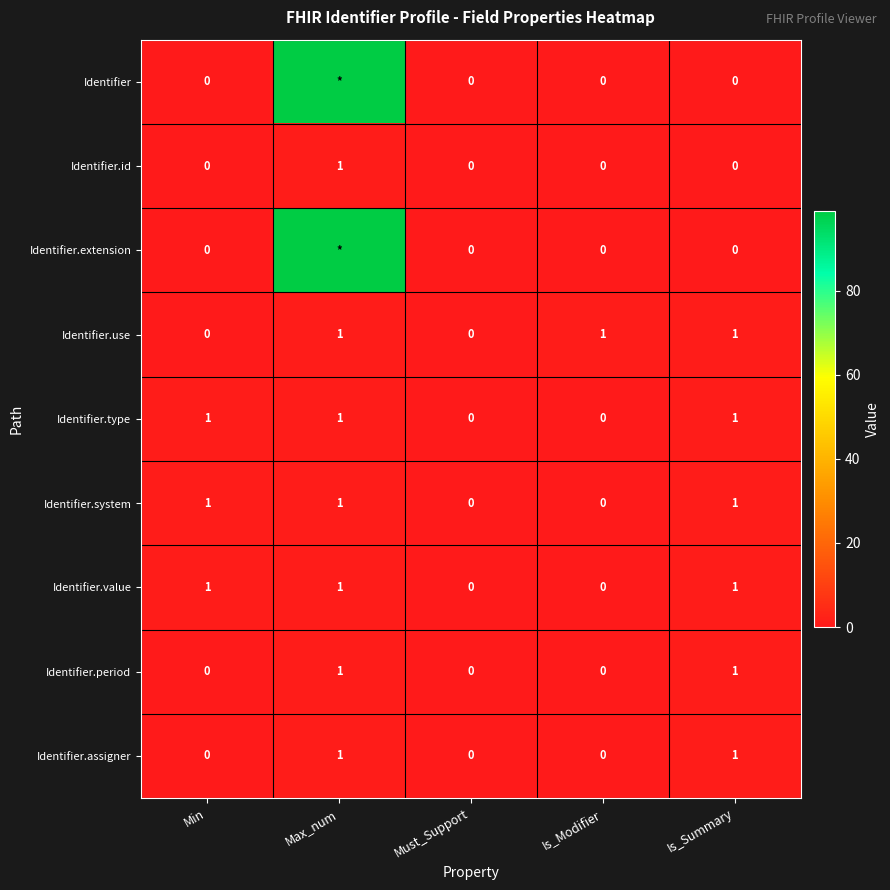

True or false: Identifier.value has a value of 2 at Min.

False